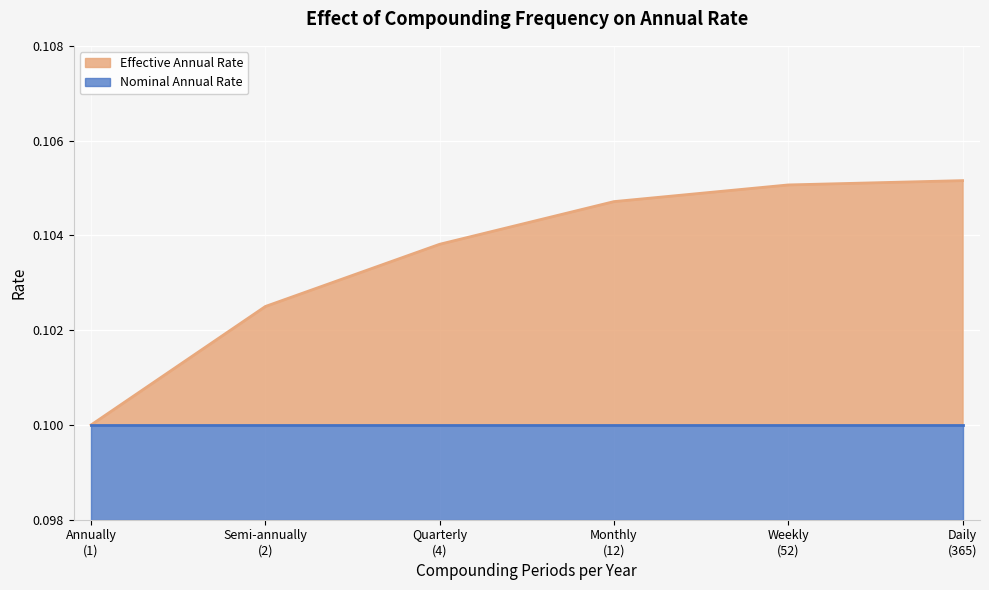

Count the number of categories in the chart.

6